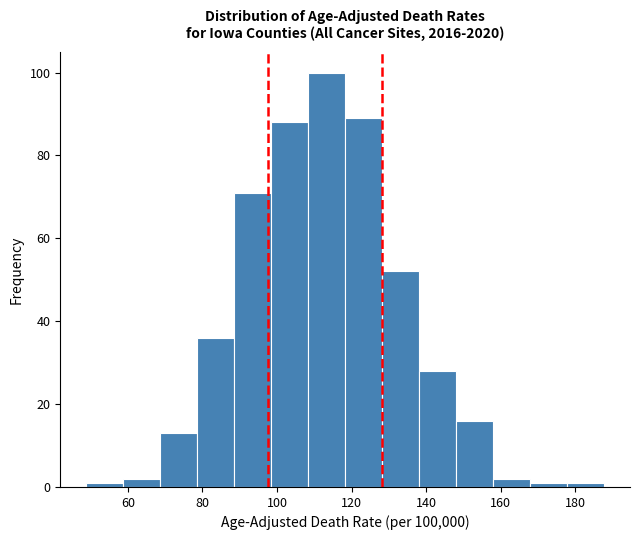

How tall is the bar that spans 128 to 138 on the x-axis? Neither the bar edges nor the heights are printed on the chart, so give them approximately, as read against the axes.

52